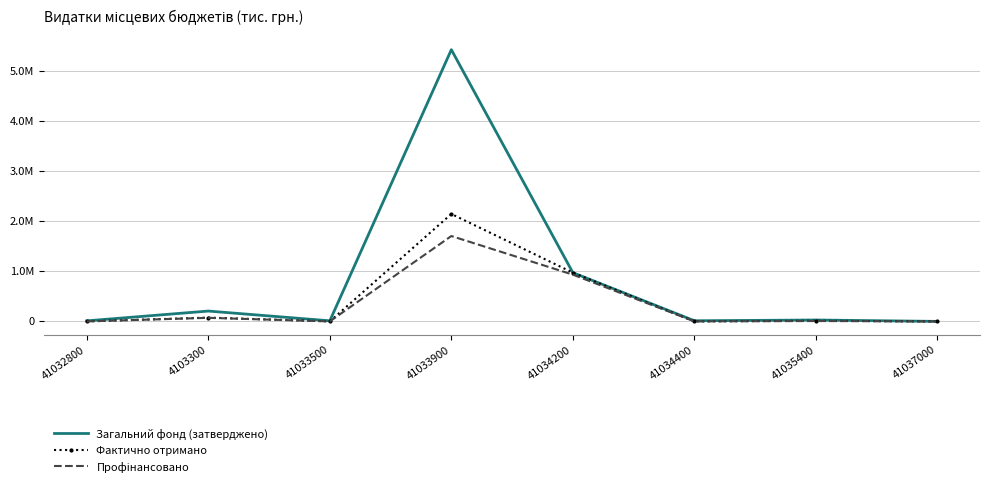

At which category is the sum across all series the highest?

41033900